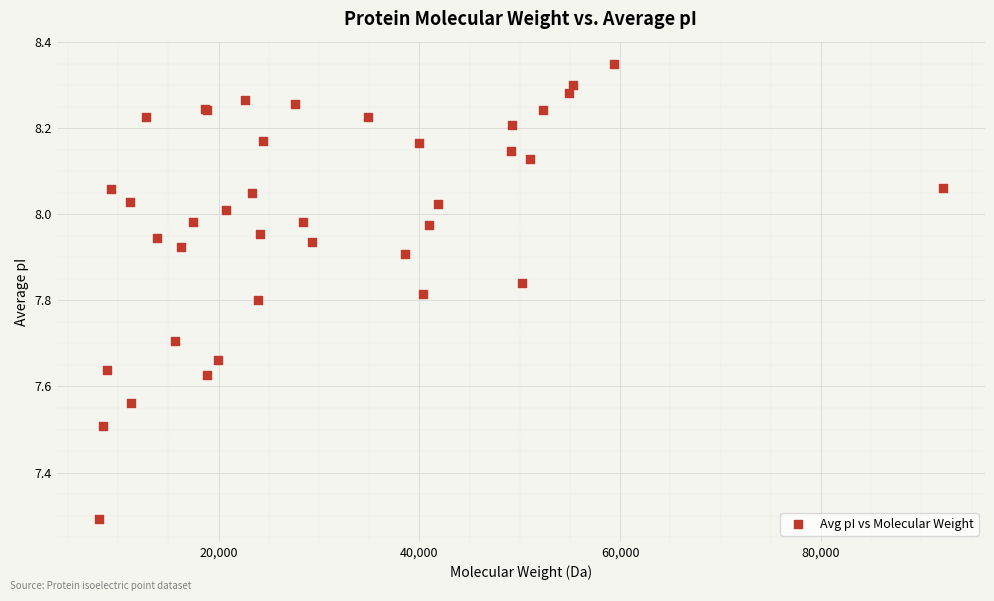

What Y value in the scatter plot is closest to 7?

7.3